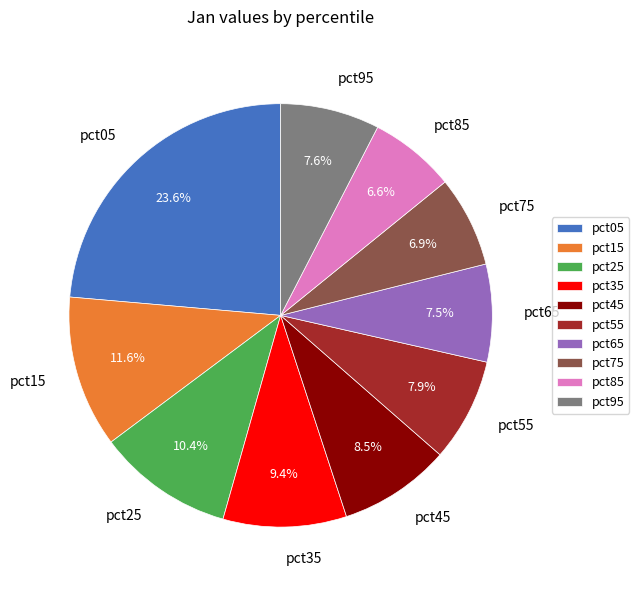

How many slices are in this pie chart?

10